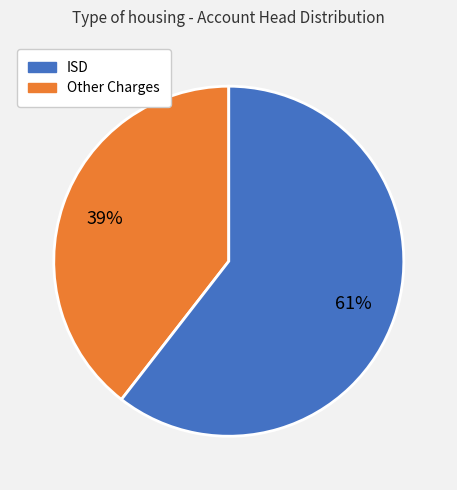

Is there any slice that represents more than half of the pie?

Yes